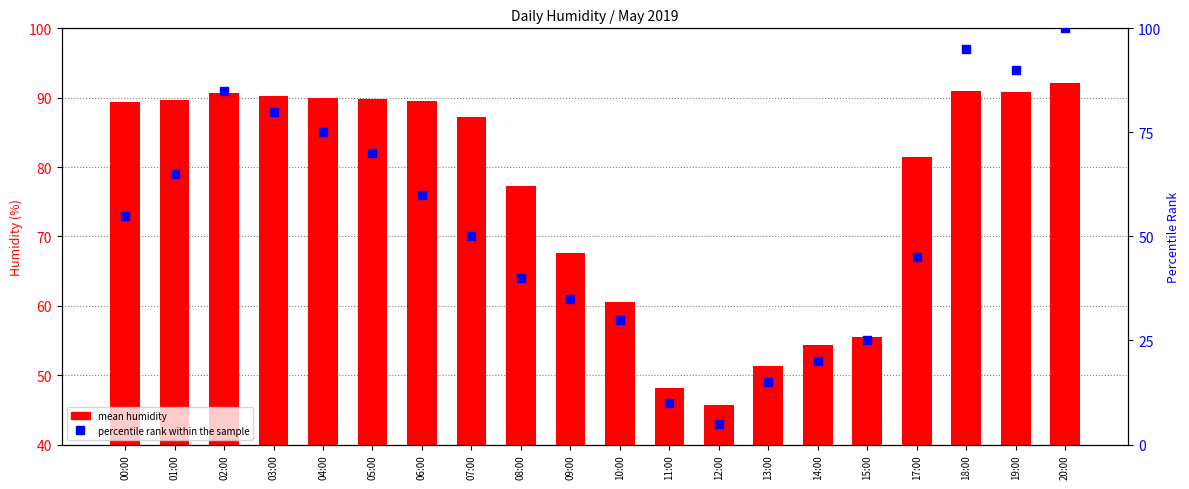

What are all the series names shown in the legend?

mean humidity, percentile rank within the sample